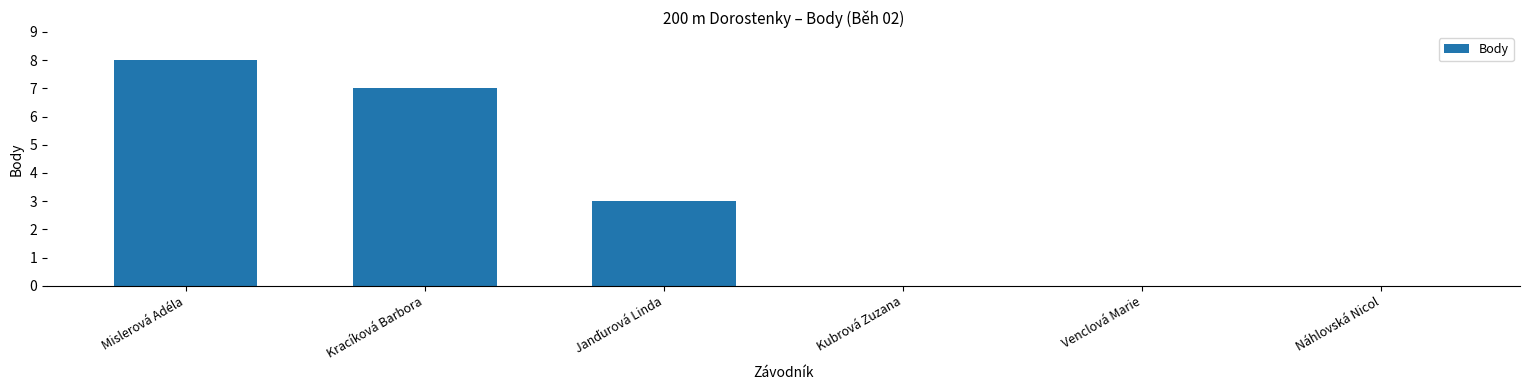

What is the approximate value at Mislerová Adéla?

8